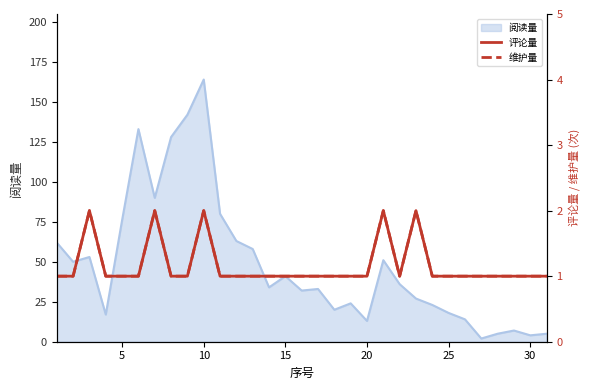

What is the highest value of the 阅读量 series?

164